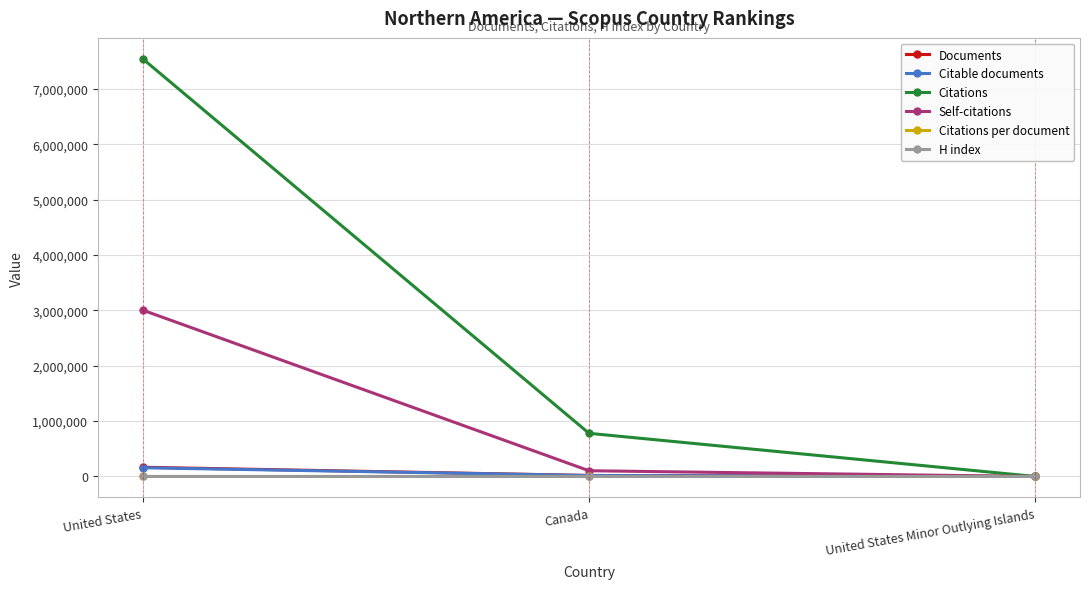

Count the number of categories in the chart.

3